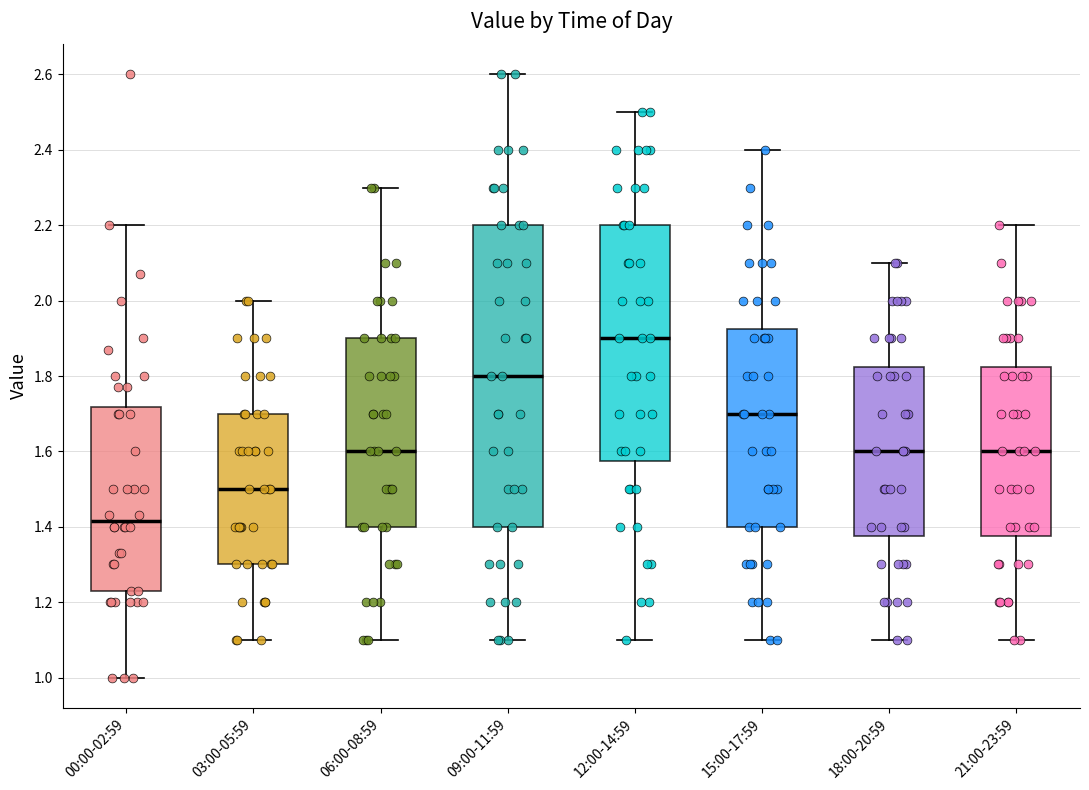

Where does the upper whisker of the box for 09:00-11:59 end on the y-axis? The values are not printed on the chart, so give them approximately, as read against the axis.

2.60